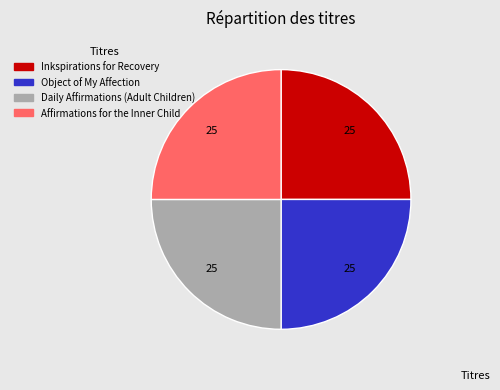

Does Object of My Affection represent more than half of the total?

No